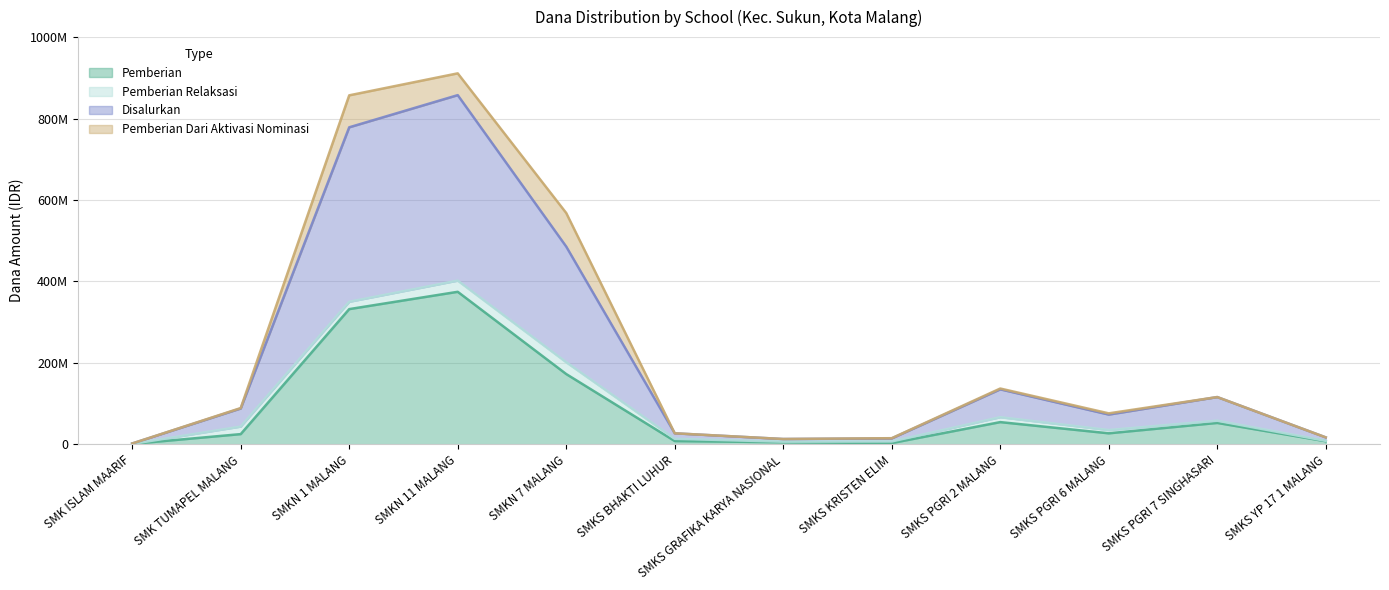

True or false: Pemberian and Disalurkan cross at least once.

False